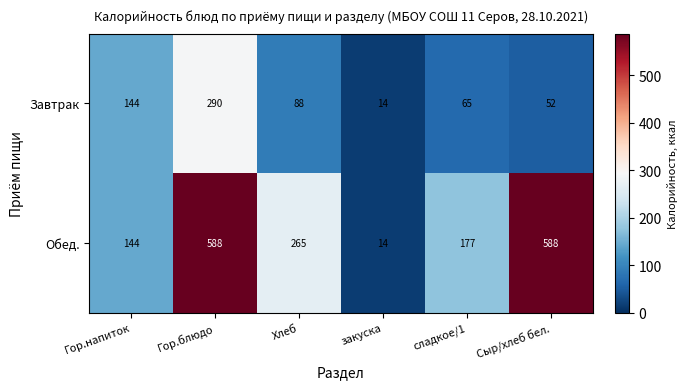

List the series in order of their peak value, highest first.

Обед., Завтрак